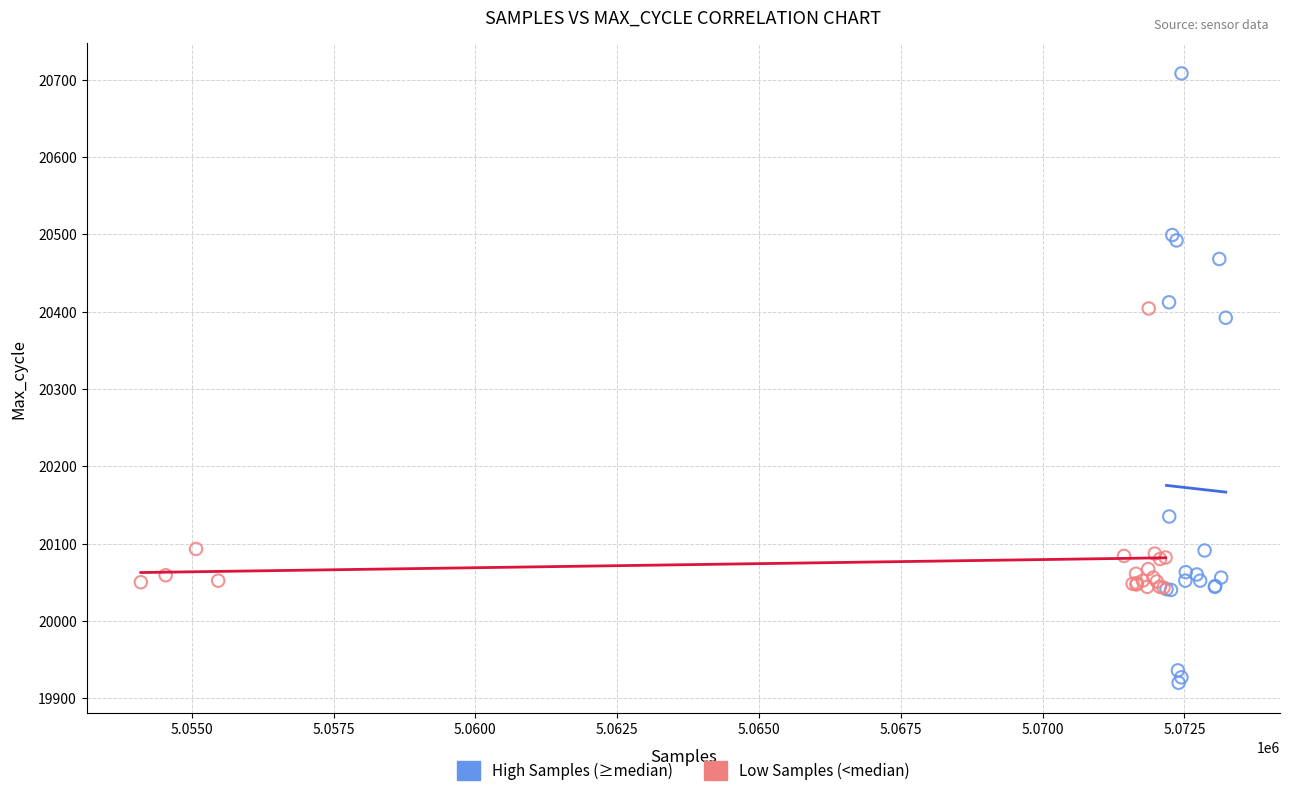

What are all the series names shown in the legend?

High Samples (≥median), Low Samples (<median)